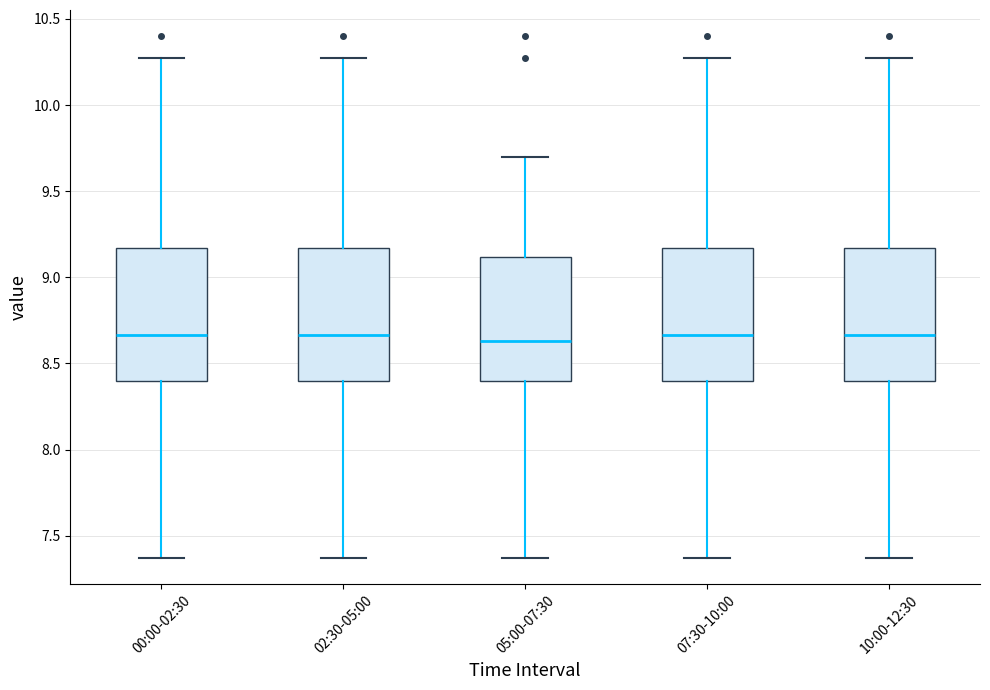

Where does the upper whisker of the box for 00:00-02:30 end on the y-axis? The values are not printed on the chart, so give them approximately, as read against the axis.

10.25